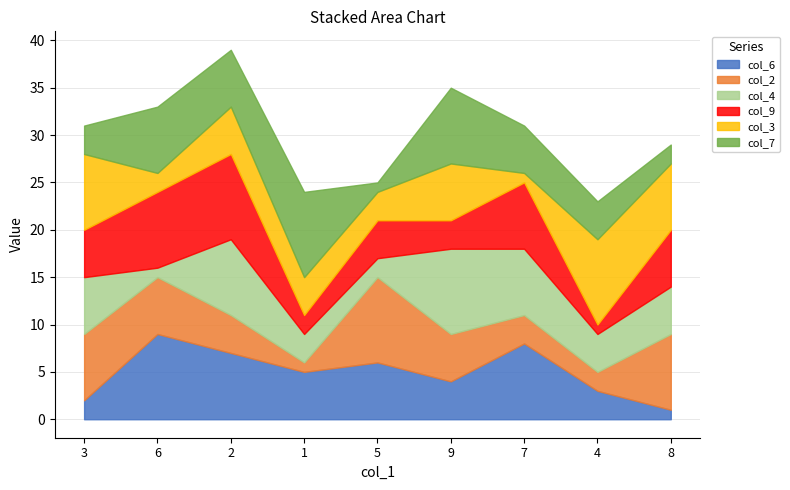

The value of col_9 at 9 is 3. True or false?

True